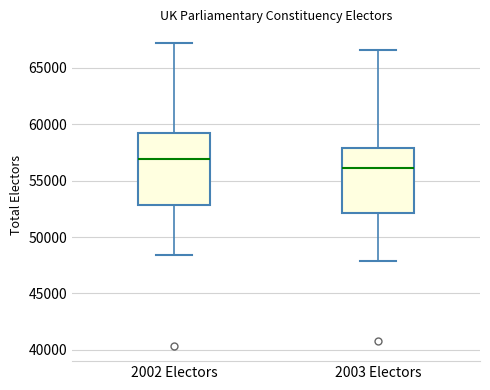

Where does the median line of the box for 2002 Electors sit on the y-axis? The values are not printed on the chart, so give them approximately, as read against the axis.

57000